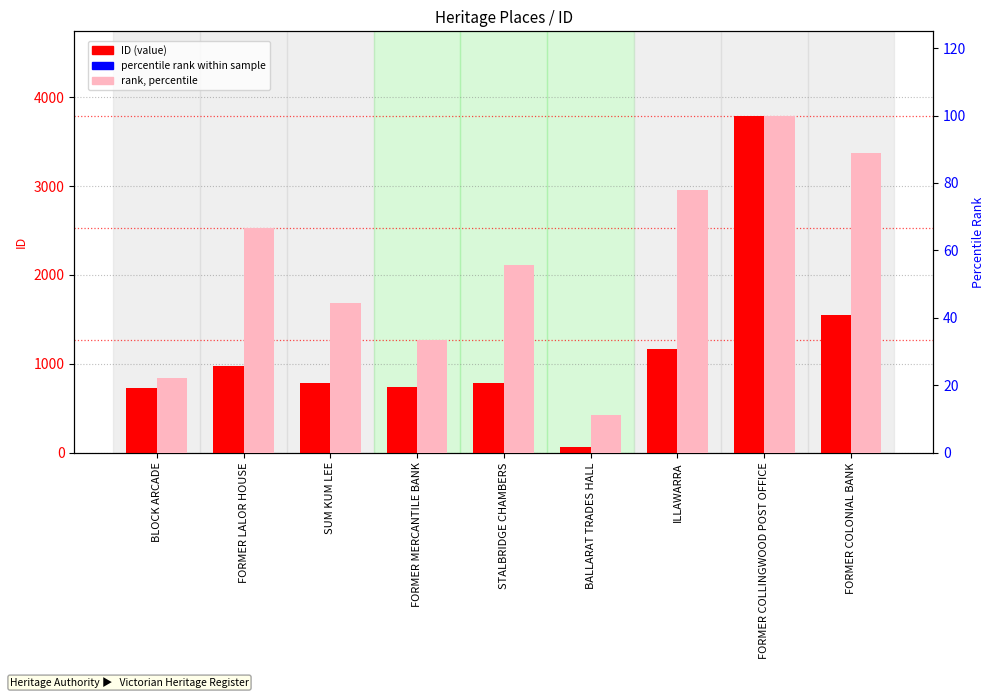

At FORMER COLONIAL BANK, list the series in order from smallest to largest.

rank (percentile), ID